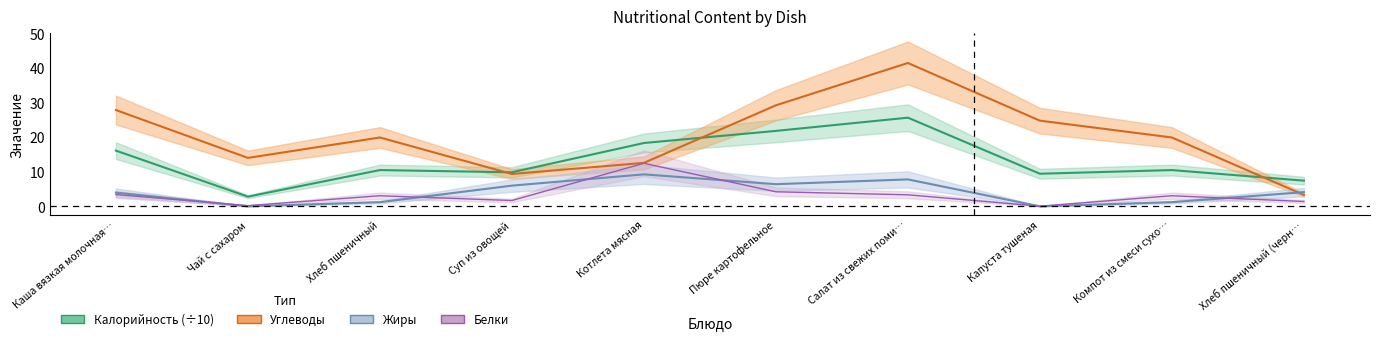

True or false: Белки and Углеводы cross at least once.

False